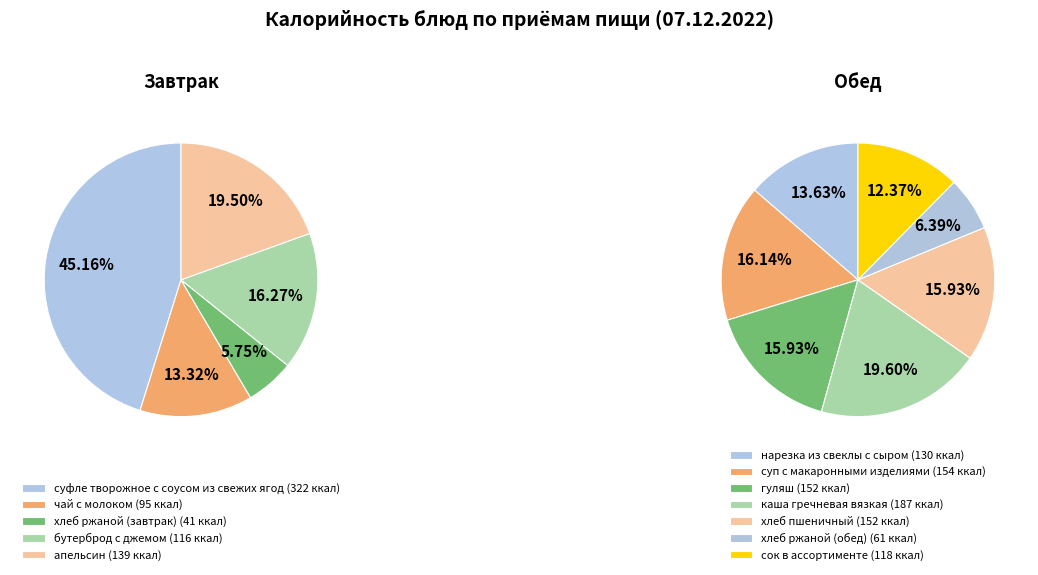

Rank the categories by value from lowest to highest.

хлеб ржаной (завтрак), хлеб ржаной (обед), чай с молоком, бутерброд с джемом, сок в ассортименте, нарезка из свеклы с сыром, апельсин, гуляш, хлеб пшеничный, суп с макаронными изделиями, каша гречневая вязкая, суфле творожное с соусом из свежих ягод